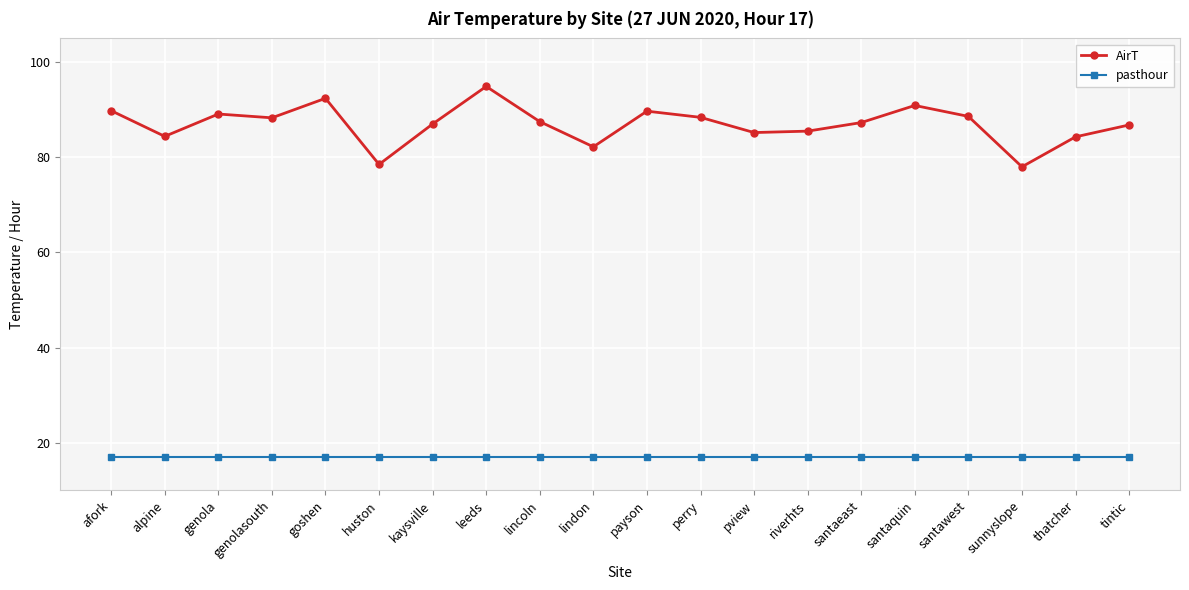

Which series has the widest spread of values?

AirT